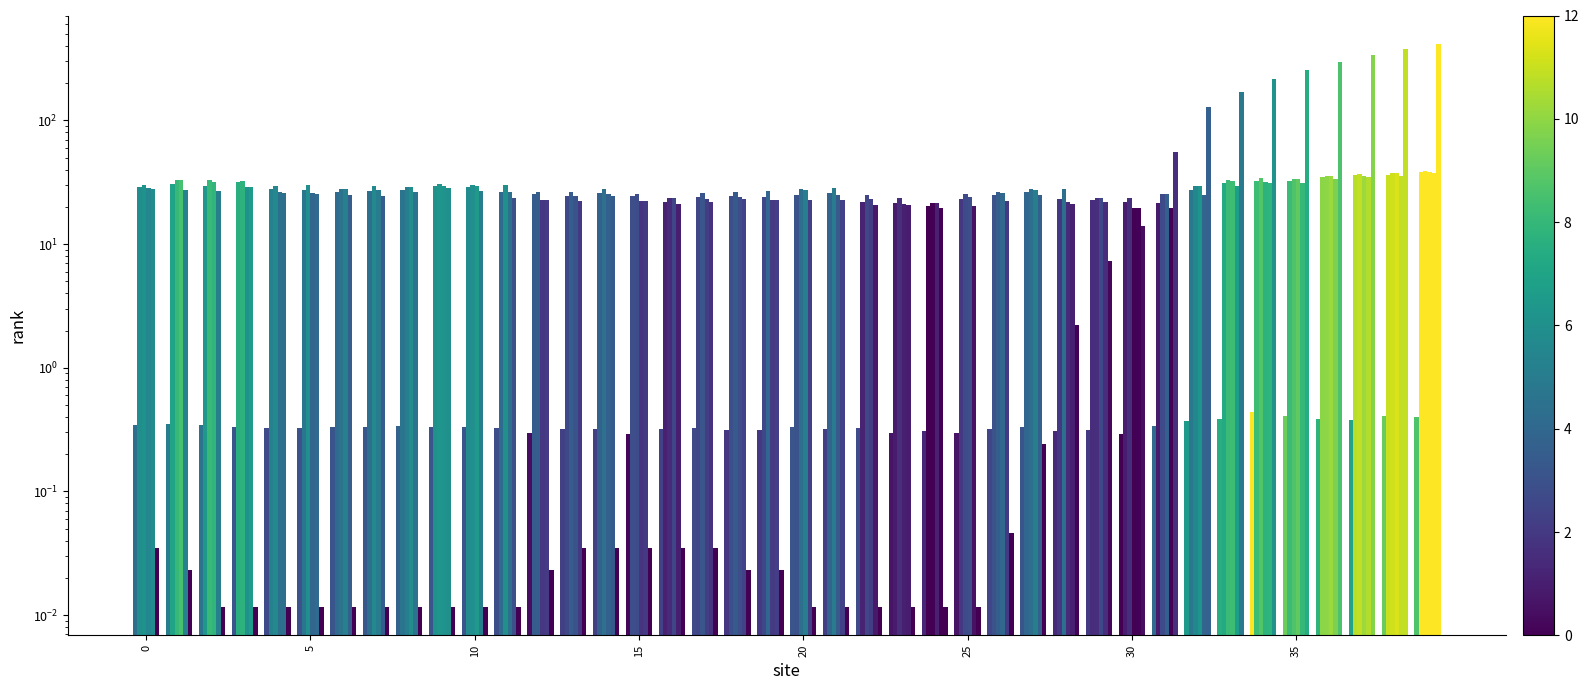

At how many categories does at least one series exceed 403?

1